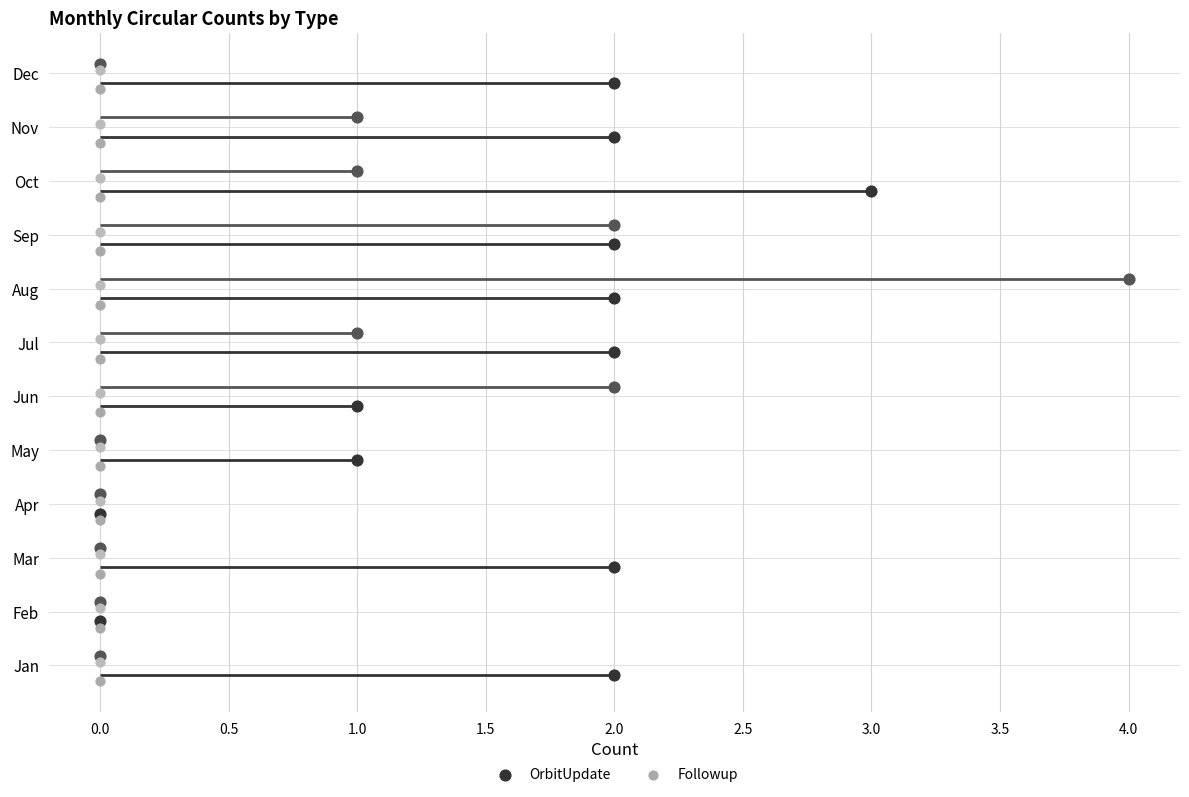

Which series reaches the maximum Y coordinate?

Followup (actual)